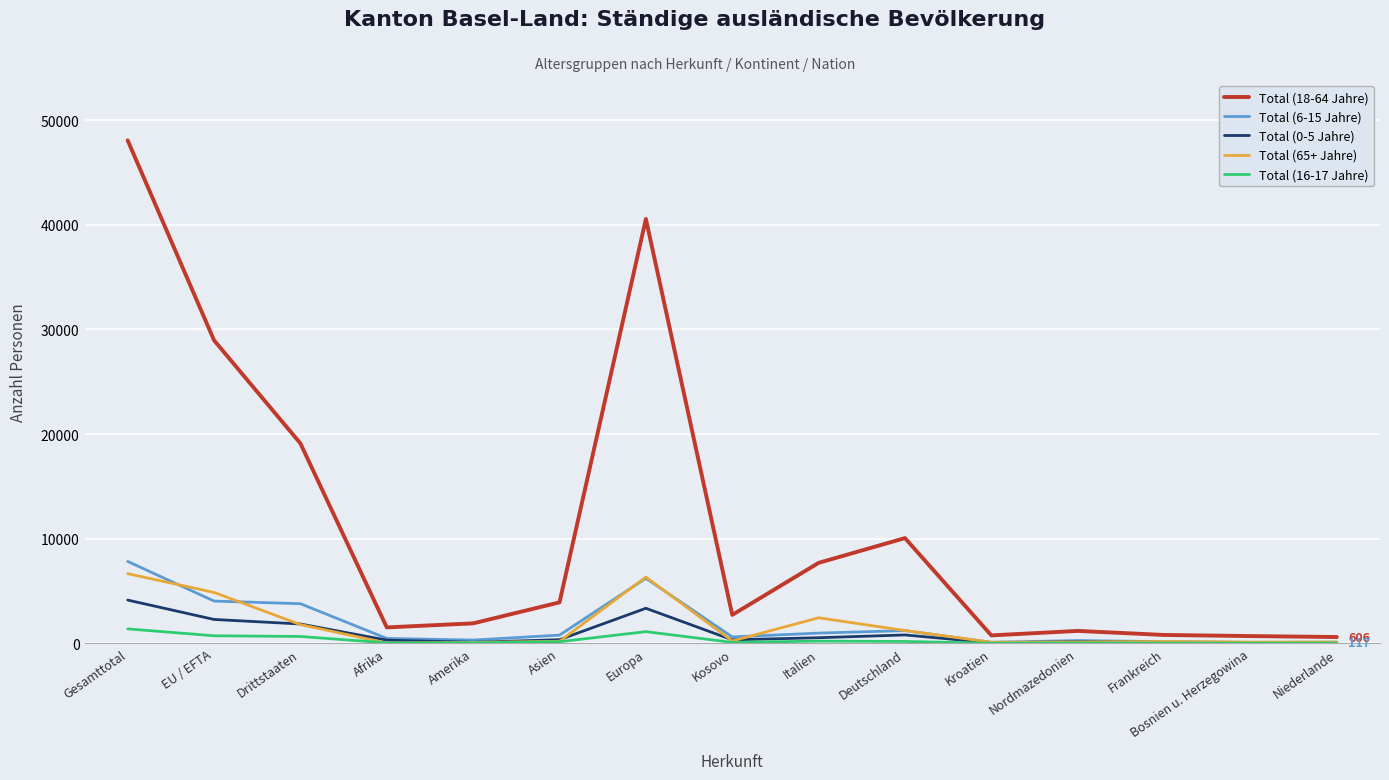

What is the difference between the second highest and minimum values in the Total (16-17 Jahre) series?

1107